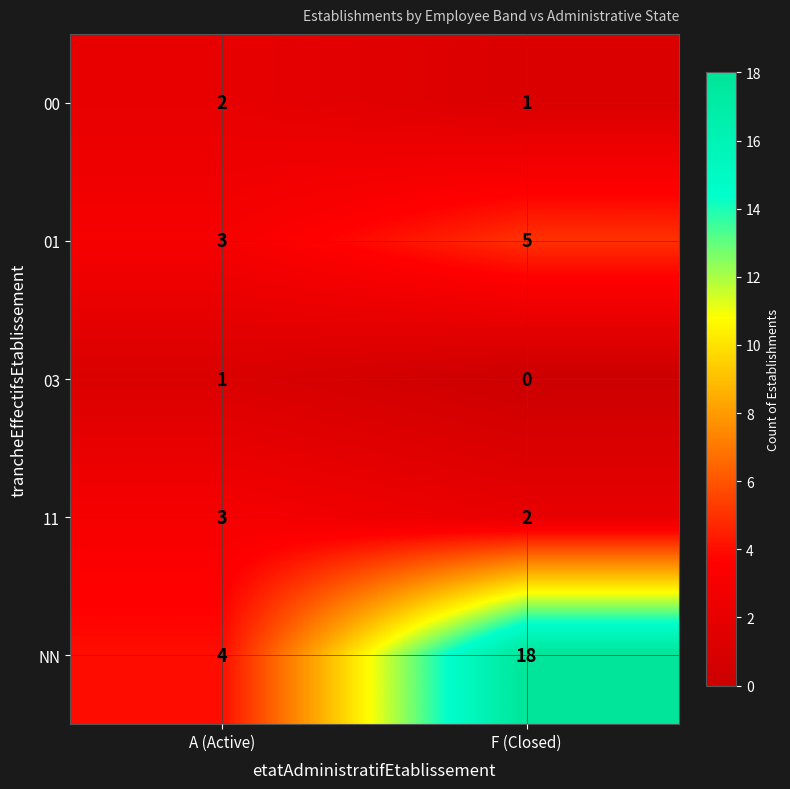

Is the value of 11 at A (Active) greater than the value of 03 at F (Closed)?

Yes